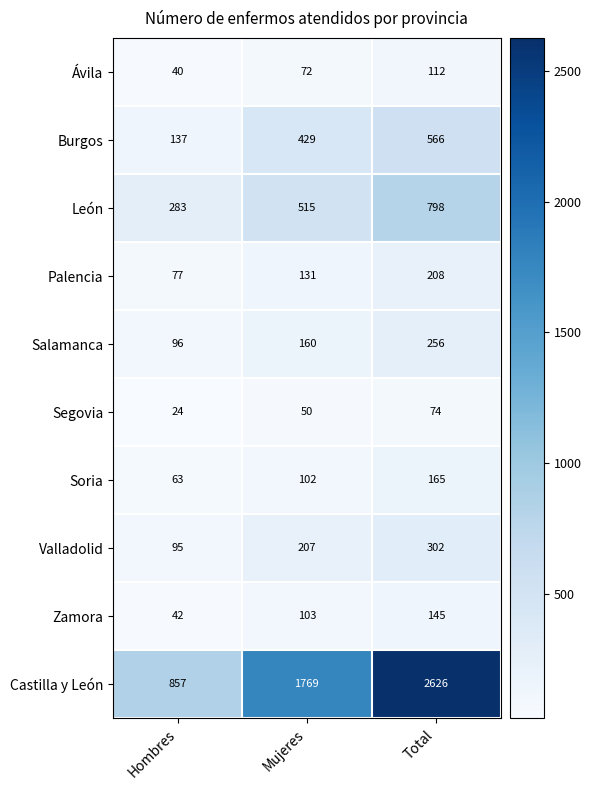

Rank the series by their maximum value, from highest to lowest.

Castilla y León, León, Burgos, Valladolid, Salamanca, Palencia, Soria, Zamora, Ávila, Segovia